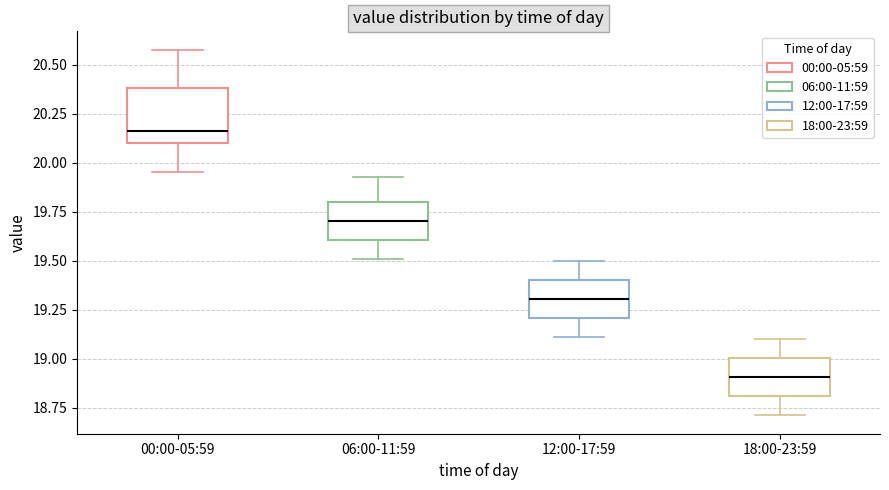

Reading left to right, read every box against the y-axis: the position of its median line, the range the box covers, and the ends of its whiskers. The values are not printed on the chart, so give them approximately, as read against the axis.

00:00-05:59: median 20.15, box 20.10 to 20.40, whiskers 19.95 to 20.60
06:00-11:59: median 19.70, box 19.60 to 19.80, whiskers 19.50 to 19.95
12:00-17:59: median 19.30, box 19.20 to 19.40, whiskers 19.10 to 19.50
18:00-23:59: median 18.90, box 18.80 to 19.00, whiskers 18.70 to 19.10